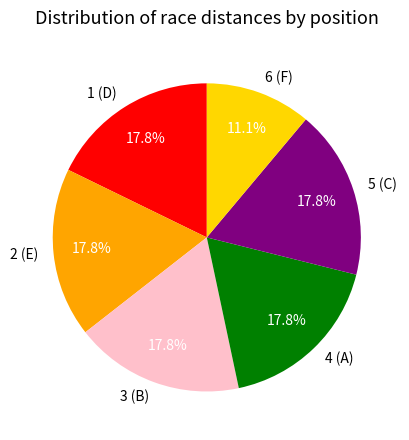

Combined, do 4 (A) and 3 (B) account for over 50%?

No